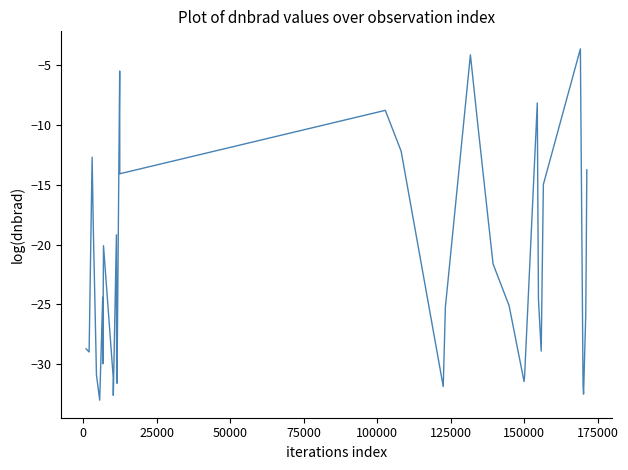

What is the difference between the maximum and minimum values?

29.4